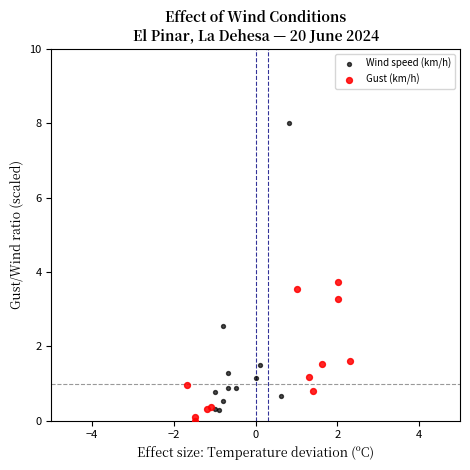

Which series contains the highest Y value?

Wind speed (km/h)